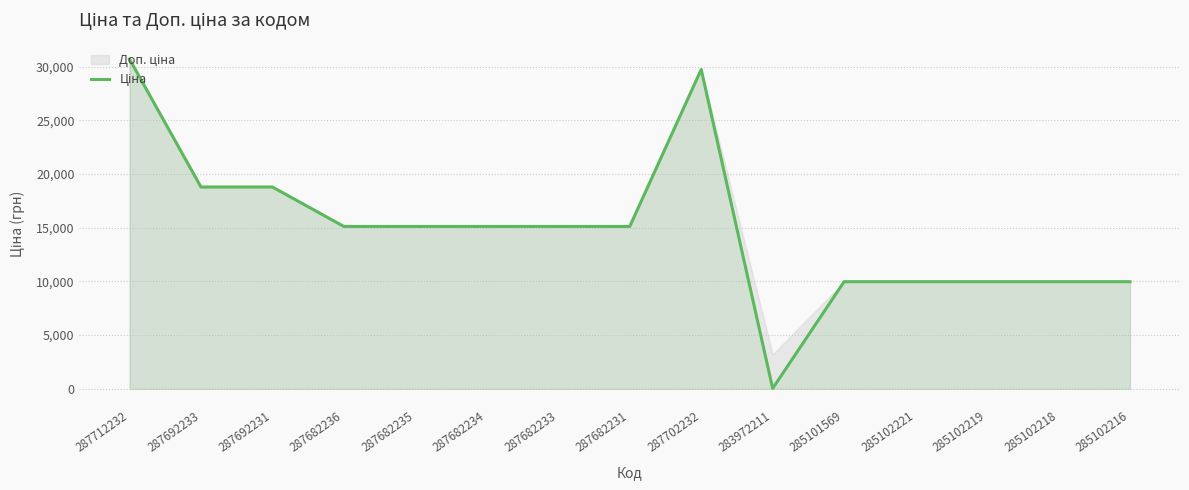

List the labels in order of value, smallest first.

283972211, 285101569, 285102221, 285102219, 285102218, 285102216, 287682236, 287682235, 287682234, 287682233, 287682231, 287692233, 287692231, 287702232, 287712232